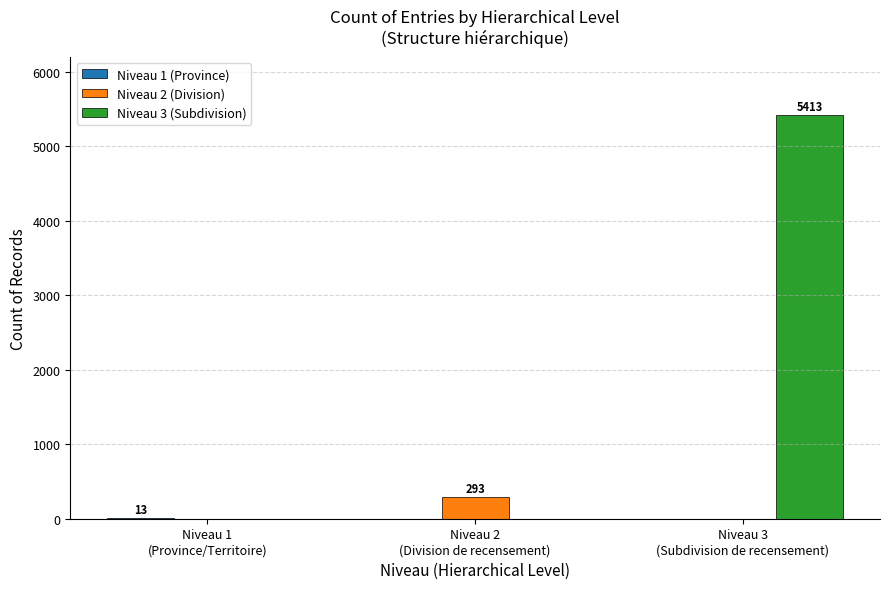

What is the maximum value shown in the chart?

5413